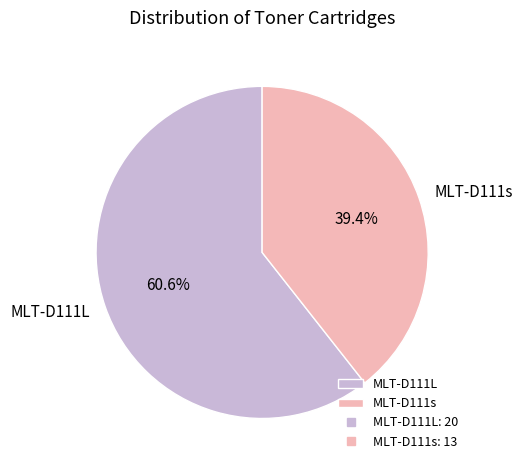

What portion of the pie excludes MLT-D111L?

39.4%